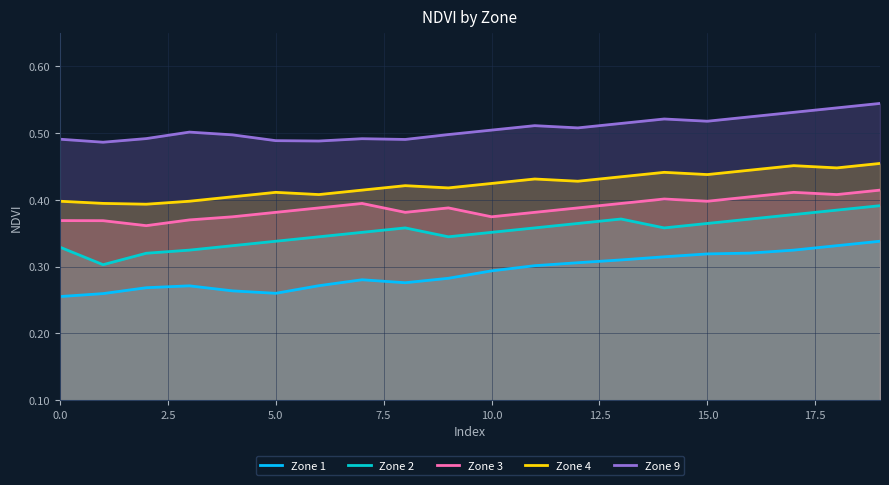

What is the value of the Zone 1 point at the 20th from the left?

0.3